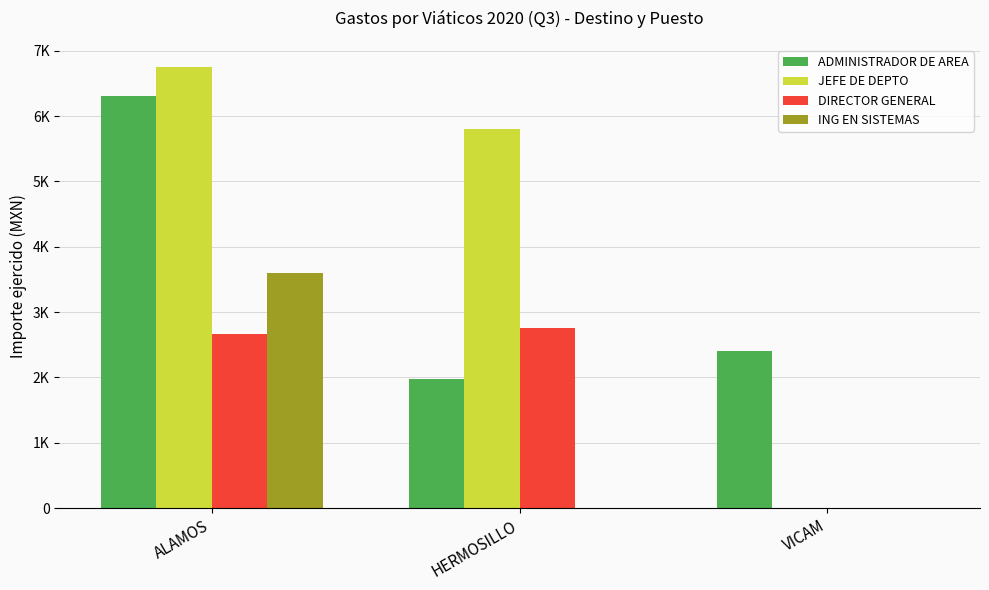

At which label is ADMINISTRADOR DE AREA closest to 4141?

VICAM